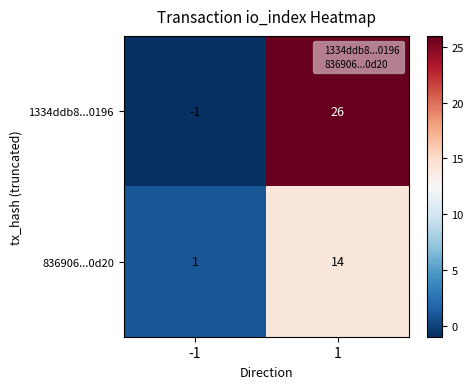

What is the highest value of the 1334ddb8...0196 series?

26